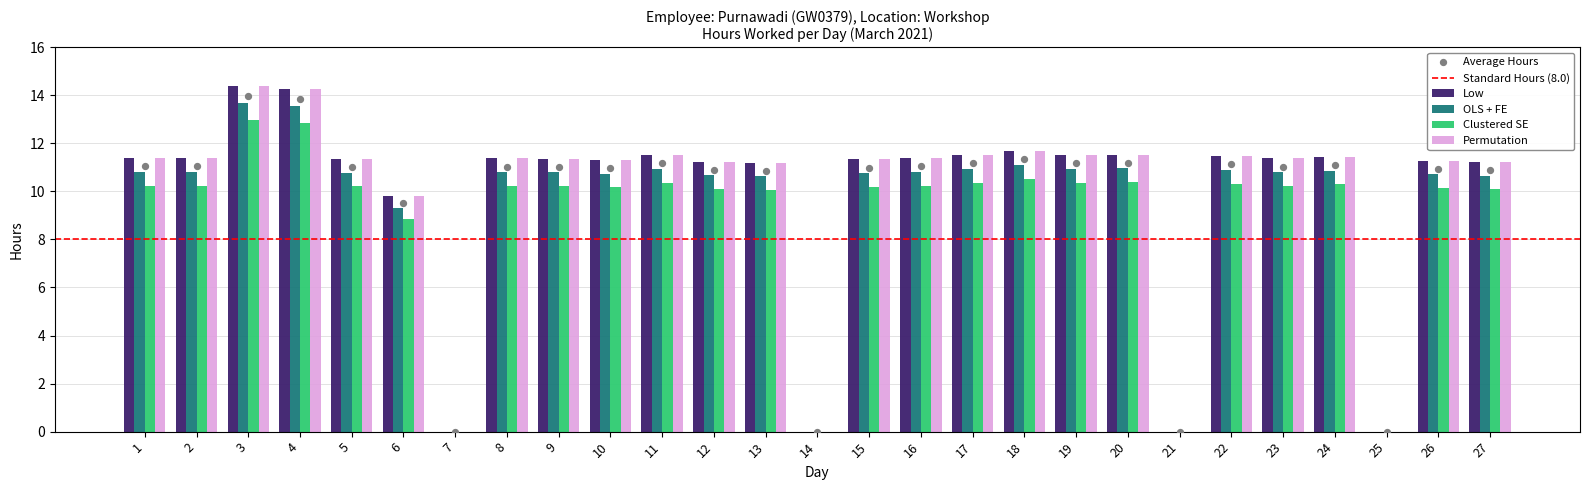

Is the value of Average at 12 greater than the value of Low at 14?

Yes